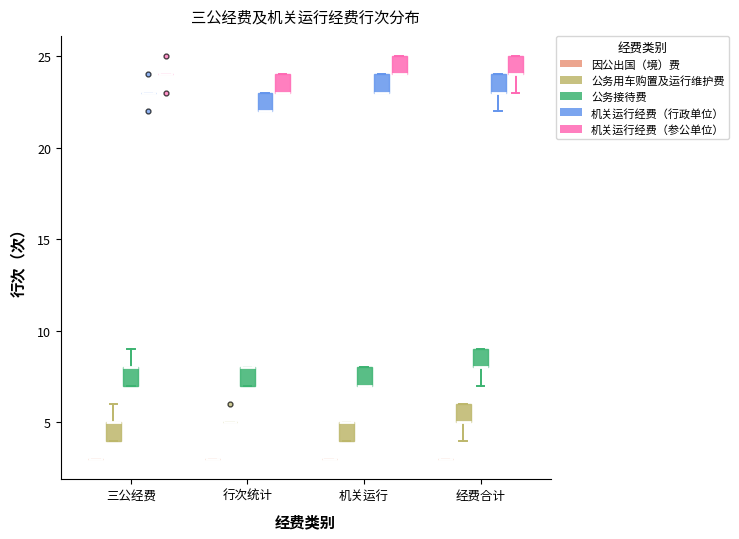

Reading left to right, transcribe this box plot: for each box, give where its median line is, the range the box spans, and where its two whiskers end, as read against the y-axis. The values are not printed on the chart, so give them approximately, as read against the axis.

三公经费 (因公出国（境）费): box collapsed to a line at 3, whiskers 3 to 3
三公经费 (公务用车购置及运行维护费): median 5 (drawn on the box's upper edge), box 4 to 5, whiskers 4 to 6
三公经费 (公务接待费): median 8 (drawn on the box's upper edge), box 7 to 8, whiskers 7 to 9
三公经费 (机关运行经费（行政单位）): box collapsed to a line at 23, whiskers 23 to 23
三公经费 (机关运行经费（参公单位）): box collapsed to a line at 24, whiskers 24 to 24
行次统计 (因公出国（境）费): box collapsed to a line at 3, whiskers 3 to 3
行次统计 (公务用车购置及运行维护费): box collapsed to a line at 5, whiskers 5 to 5
行次统计 (公务接待费): median 8 (drawn on the box's upper edge), box 7 to 8, whiskers 7 to 8
行次统计 (机关运行经费（行政单位）): median 22 (drawn on the box's lower edge), box 22 to 23, whiskers 22 to 23
行次统计 (机关运行经费（参公单位）): median 23 (drawn on the box's lower edge), box 23 to 24, whiskers 23 to 24
机关运行 (因公出国（境）费): box collapsed to a line at 3, whiskers 3 to 3
机关运行 (公务用车购置及运行维护费): median 5 (drawn on the box's upper edge), box 4 to 5, whiskers 4 to 5
机关运行 (公务接待费): median 7 (drawn on the box's lower edge), box 7 to 8, whiskers 7 to 8
机关运行 (机关运行经费（行政单位）): median 23 (drawn on the box's lower edge), box 23 to 24, whiskers 23 to 24
机关运行 (机关运行经费（参公单位）): median 24 (drawn on the box's lower edge), box 24 to 25, whiskers 24 to 25
经费合计 (因公出国（境）费): box collapsed to a line at 3, whiskers 3 to 3
经费合计 (公务用车购置及运行维护费): median 5 (drawn on the box's lower edge), box 5 to 6, whiskers 4 to 6
经费合计 (公务接待费): median 8 (drawn on the box's lower edge), box 8 to 9, whiskers 7 to 9
经费合计 (机关运行经费（行政单位）): median 23 (drawn on the box's lower edge), box 23 to 24, whiskers 22 to 24
经费合计 (机关运行经费（参公单位）): median 24 (drawn on the box's lower edge), box 24 to 25, whiskers 23 to 25